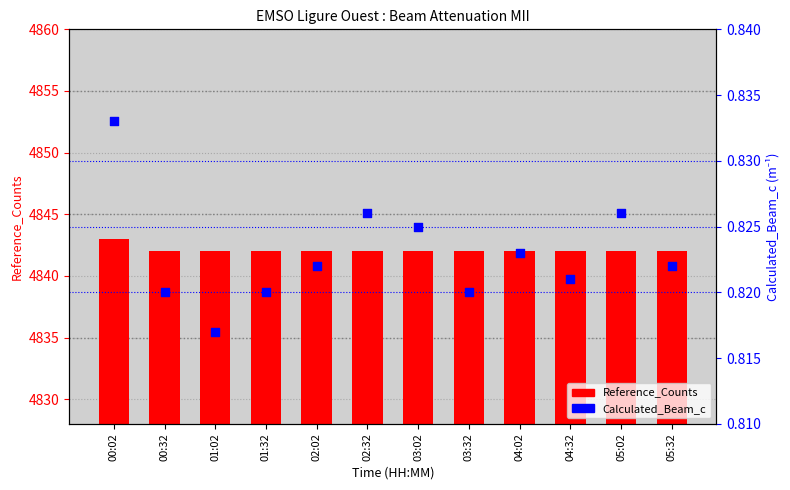

Which series reaches the maximum Y coordinate?

Reference_Counts